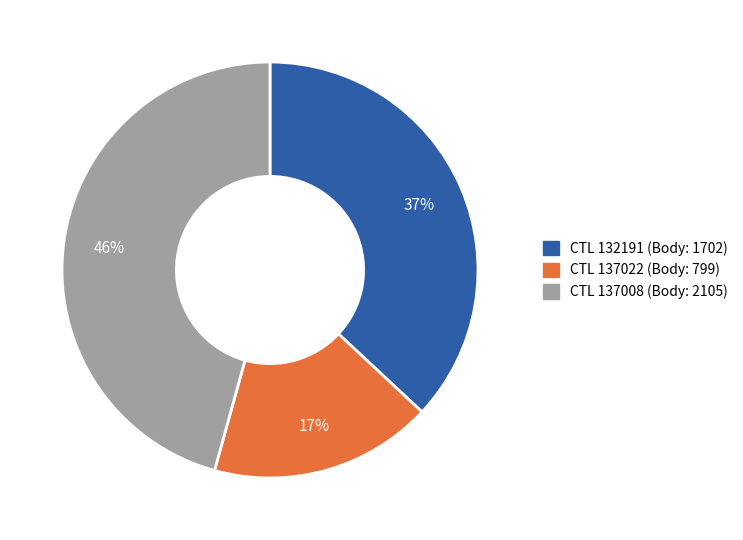

How many segments does this pie chart have?

3